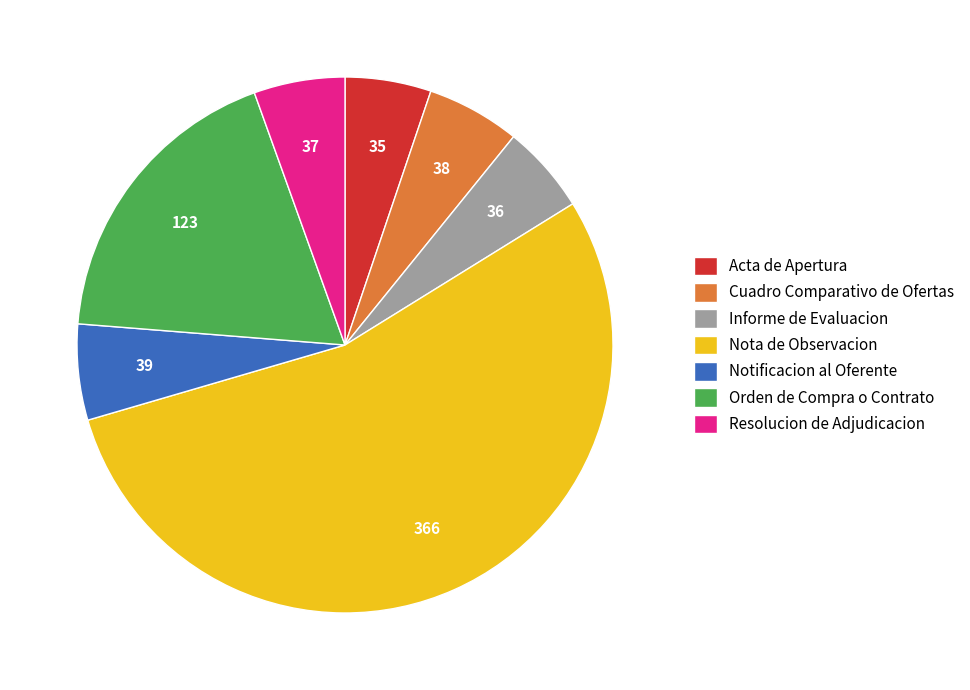

What is the ratio of the value at Informe de Evaluacion to the value at Resolucion de Adjudicacion?

1.0